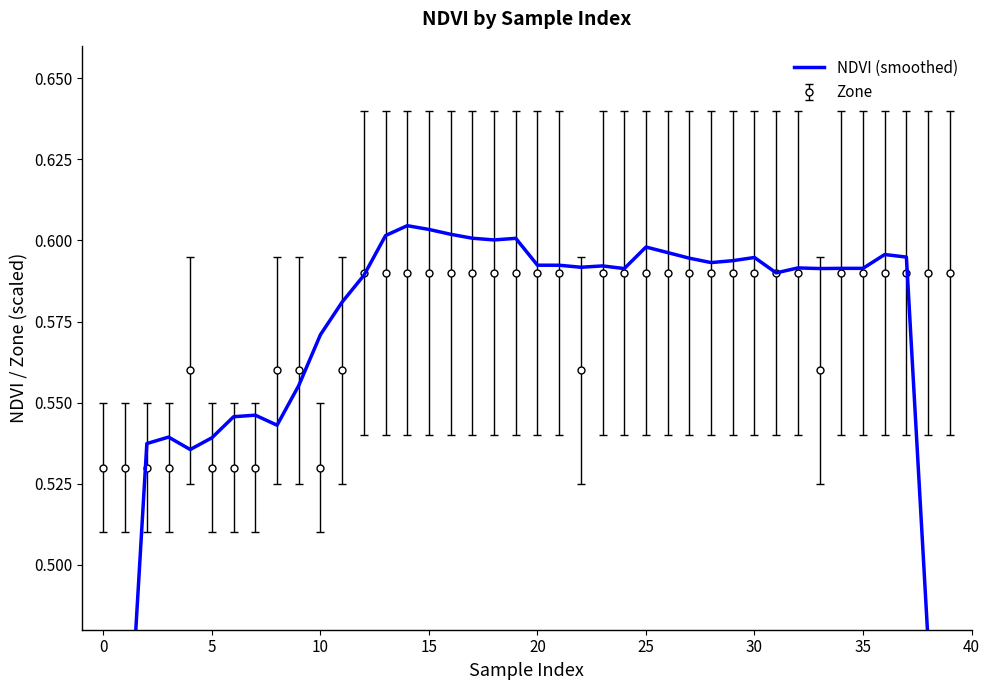

Count the Zone values in the range 0 to 1.

40